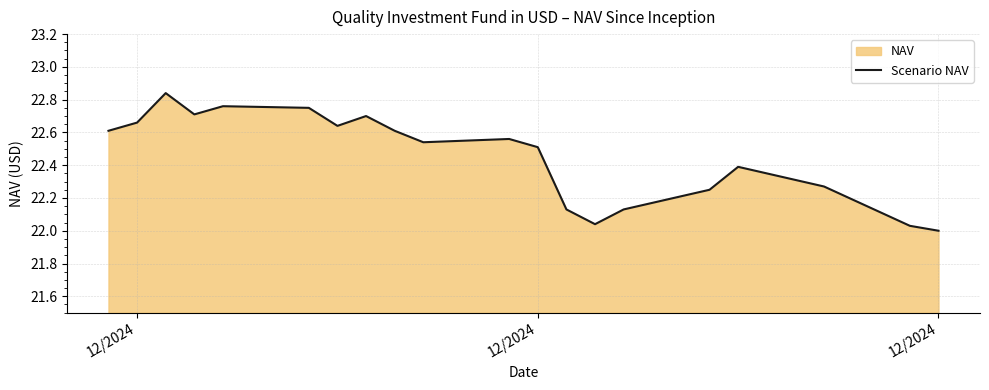

At which category does the data reach its first local peak?

12/2024